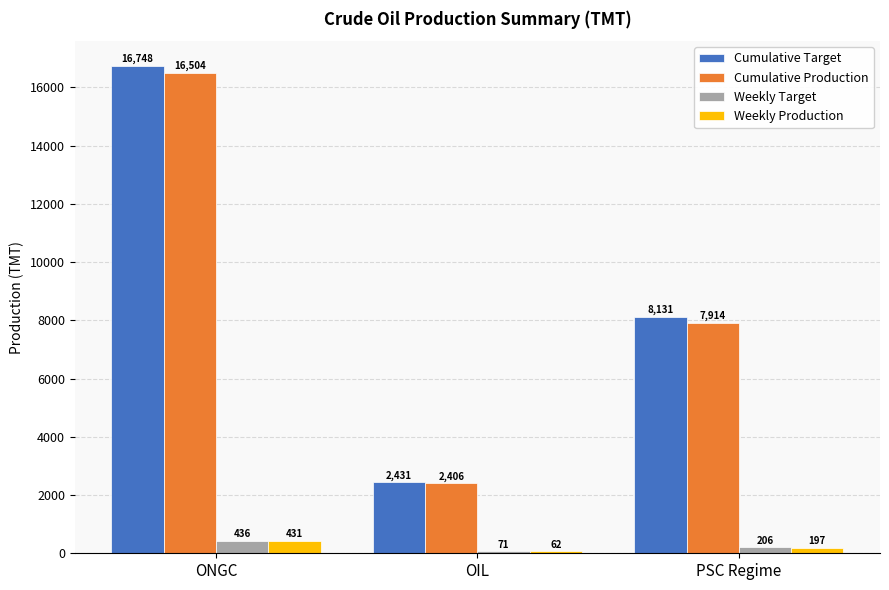

What is the label of the 2nd bar from the left?

OIL